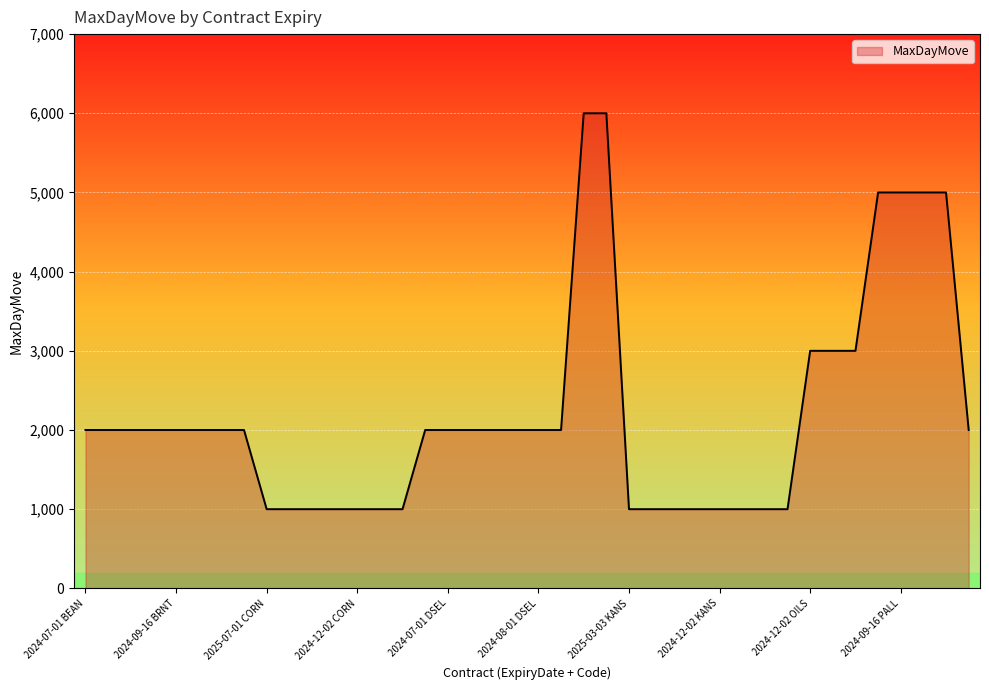

How many lines are shown in the chart?

1